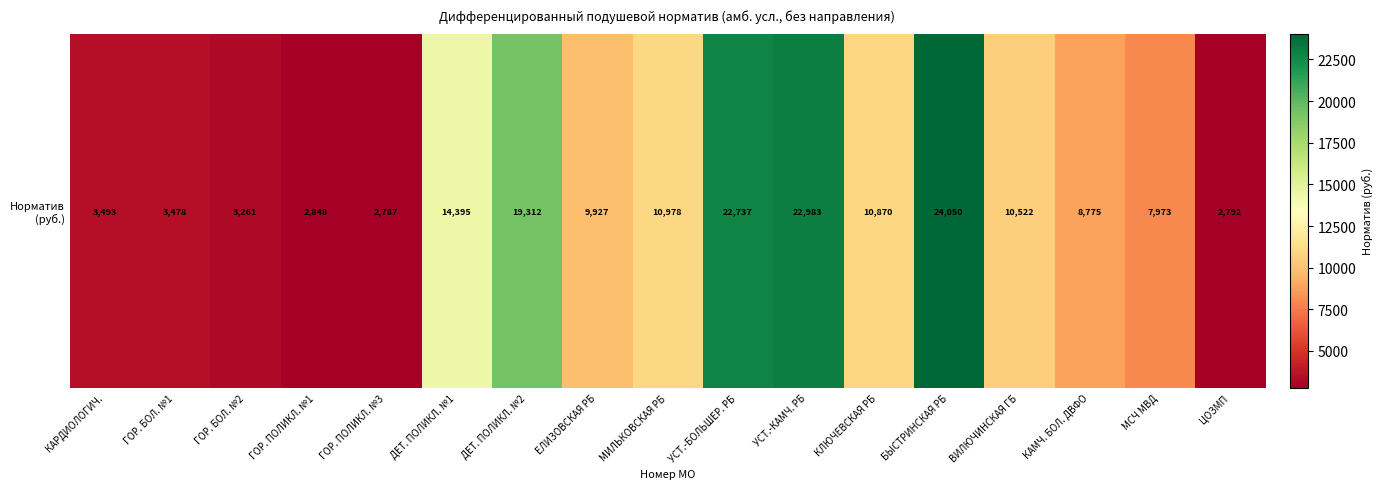

At which category does the chart reach its peak across all series?

БЫСТРИНСКАЯ РБ